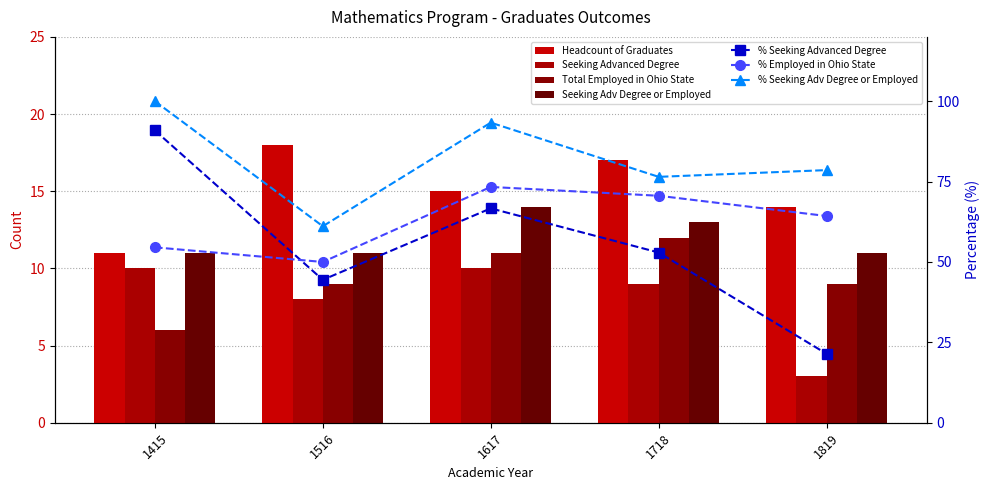

What is the difference between the Seeking Advanced Degree or Employed values at 1415 and 1718?

2